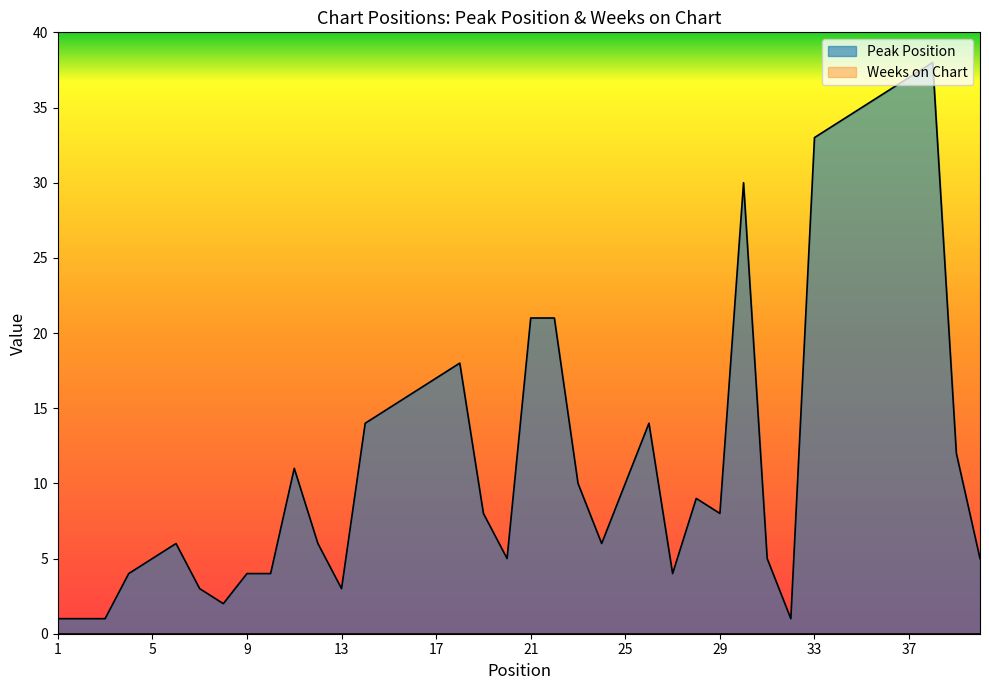

How many interior local peaks (higher than both neighbors) does the data have?

7